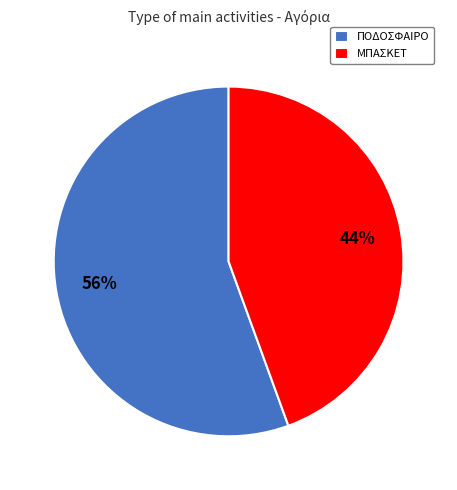

Approximately how many times larger is the value at ΜΠΑΣΚΕΤ compared to ΠΟΔΟΣΦΑΙΡΟ?

0.8